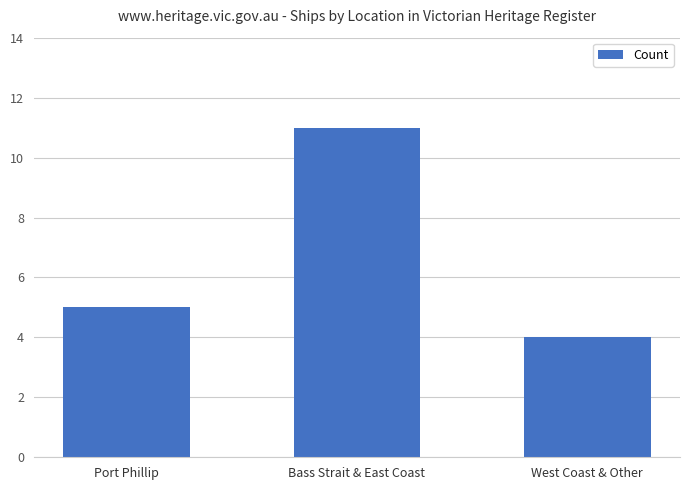

What is the approximate value at Bass Strait & East Coast?

11